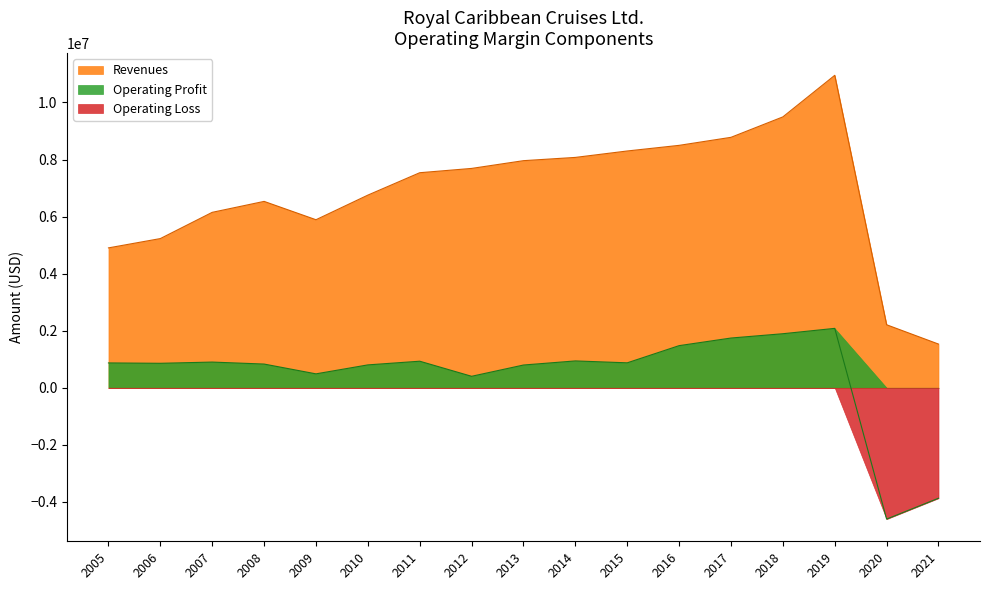

Reading left to right, list all the values displayed in this chart.

Operating Profit (Loss): 871565	858446	901335	831984	488511	802633	931628	403110	798148	941859	874902	1477205	1744056	1894801	2082701	-4601557	-3870334
Revenues: 4903174	5229584	6149139	6532525	5889826	6752504	7537263	7688024	7959894	8073855	8299074	8496401	8777845	9493849	10950661	2208805	1532133